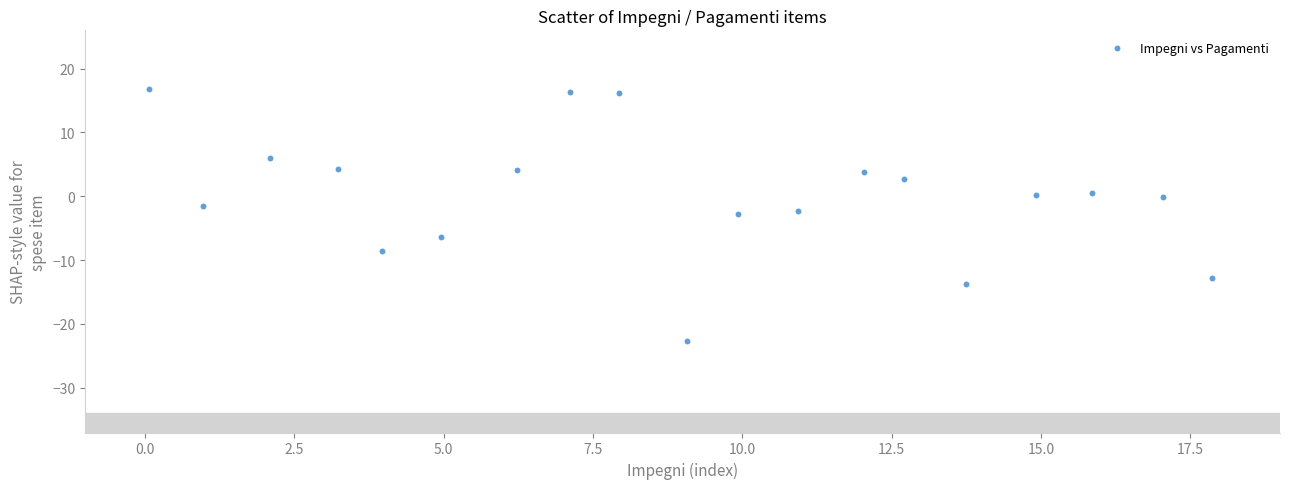

What is the range of Y values (max minus min)?

39.4